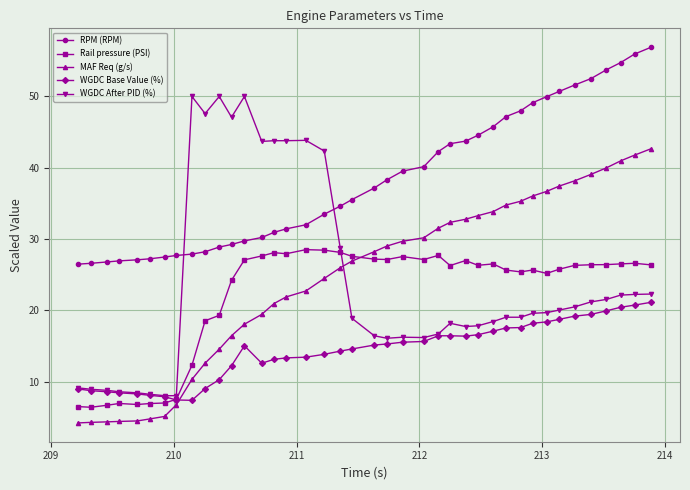

What is the value of the WGDC After PID (%) point at the 1st from the left?

9.2